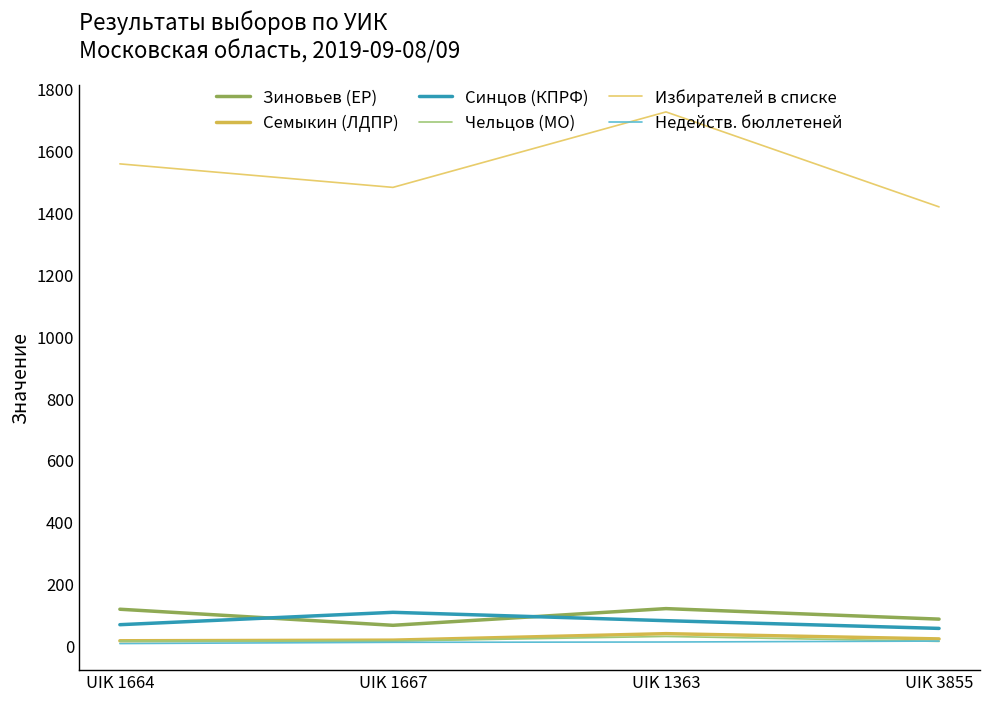

What are all the series names shown in the legend?

Зиновьев (ЕР), Семыкин (ЛДПР), Синцов (КПРФ), Чельцов (МО), Избирателей в списке, Недейств. бюллетеней